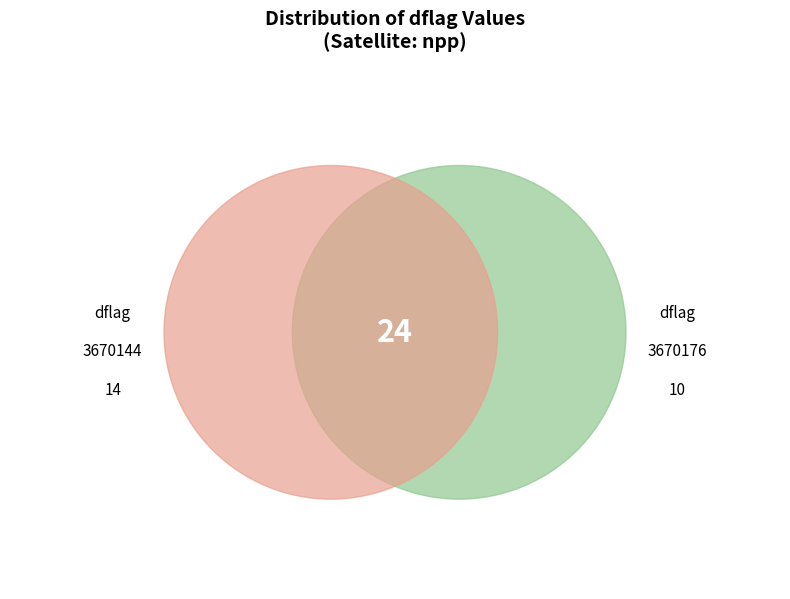

True or false: 3670176 accounts for 42% of the total.

True